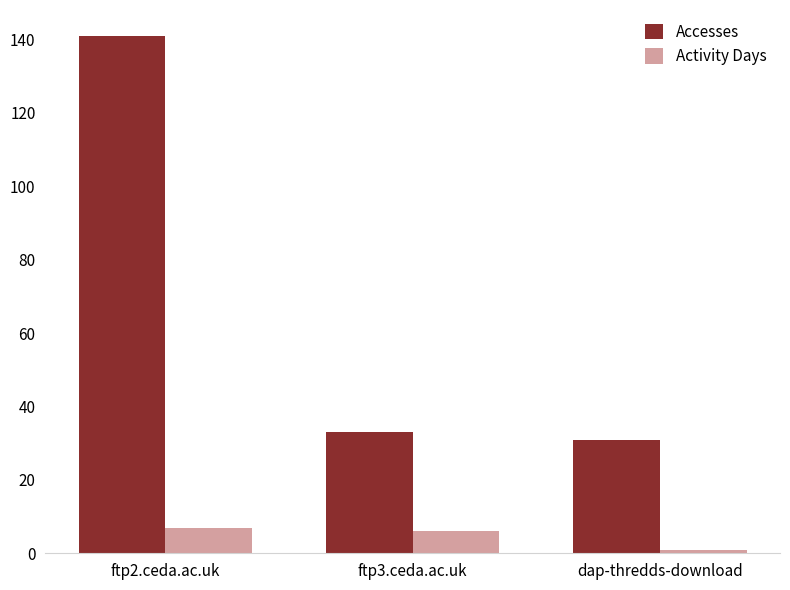

The Accesses series shows 141 at ftp2.ceda.ac.uk. True or false?

True